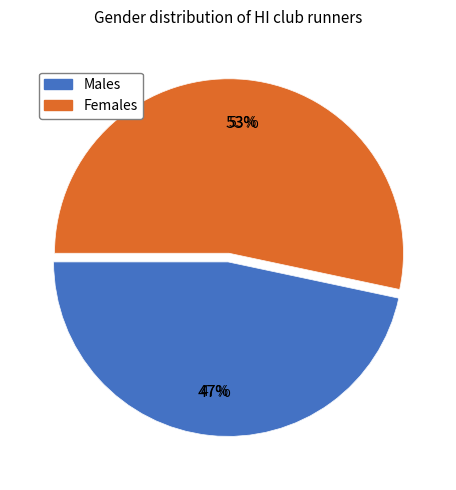

Count the number of slices in the pie.

2